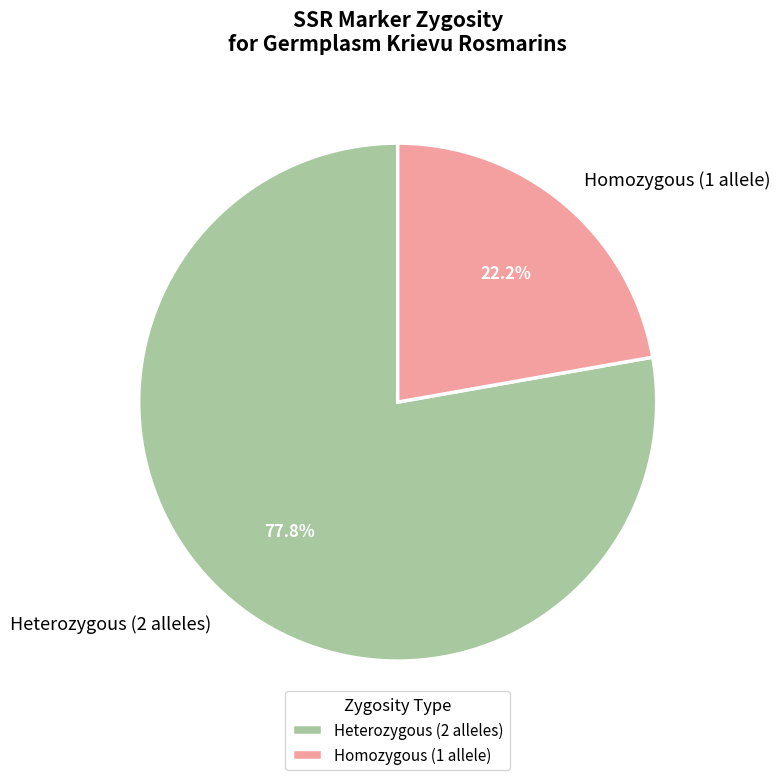

Which category has the smallest portion of the pie?

Homozygous (1 allele)